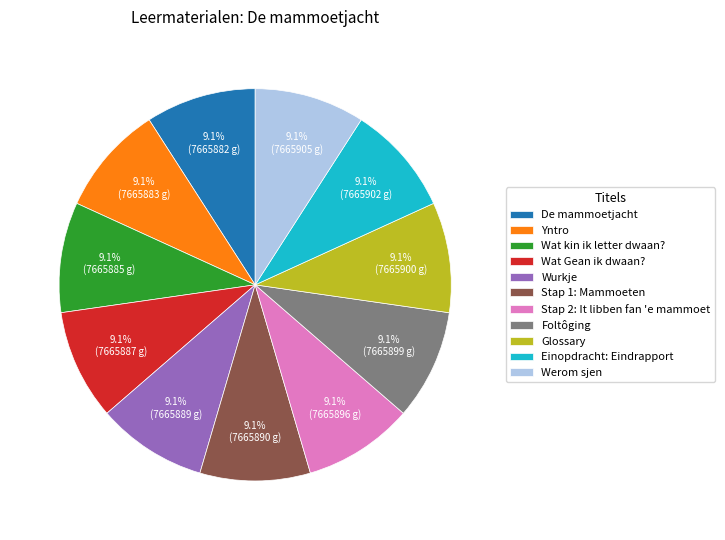

True or false: Einopdracht: Eindrapport accounts for 22% of the total.

False